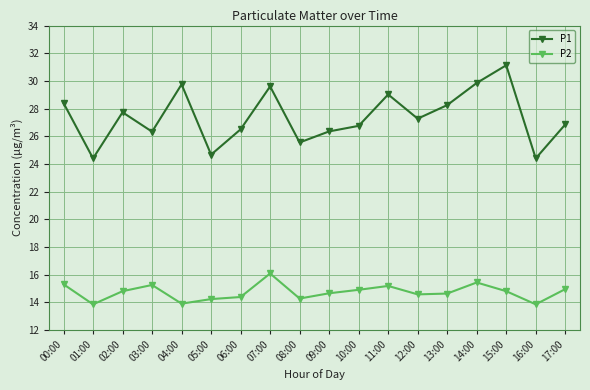

True or false: P2 and P1 cross at least once.

False